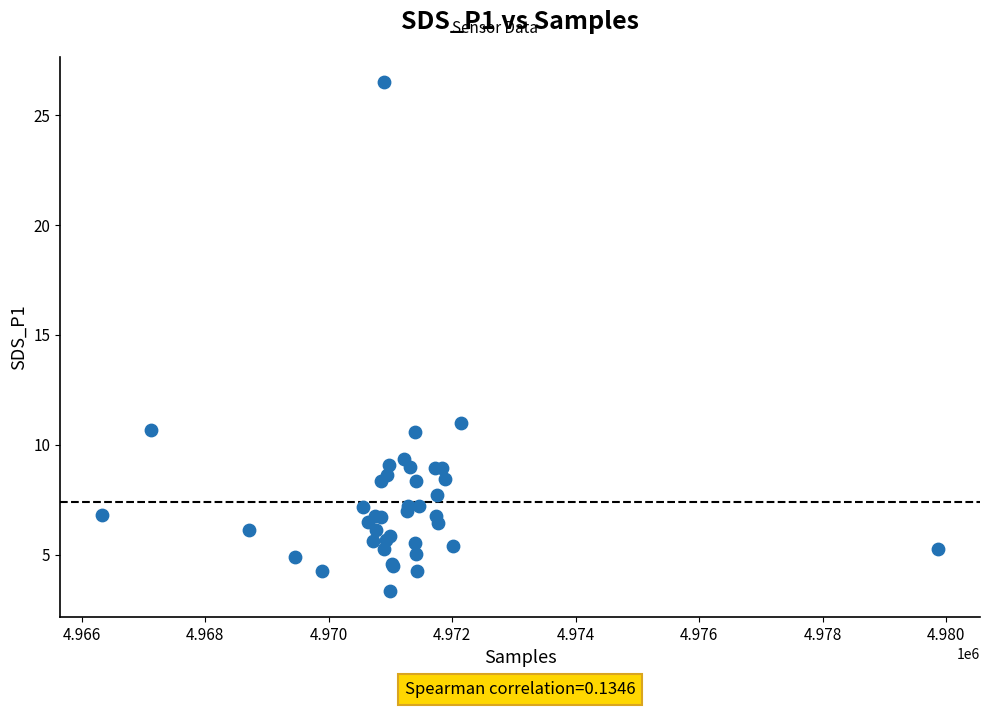

What Y value in the scatter plot is closest to 14?

11.0